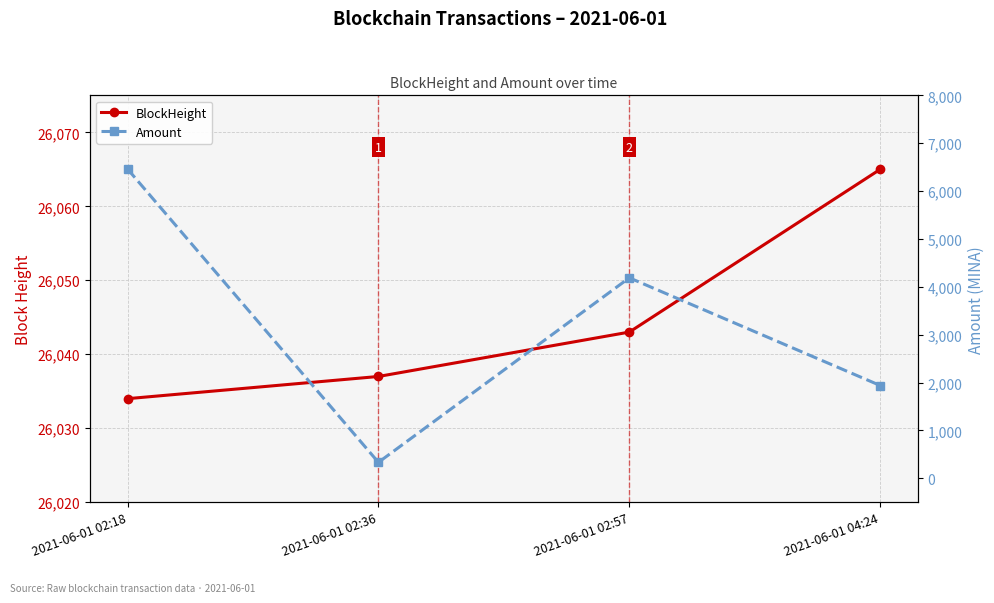

What is the difference between the Amount values at 2021-06-01 04:24 and 2021-06-01 02:57?

2249.3